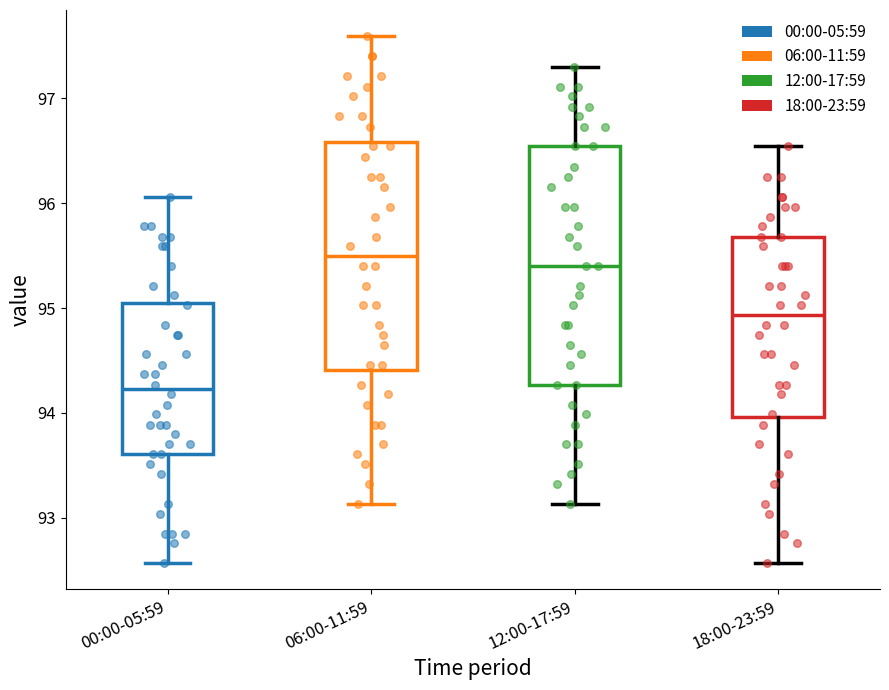

Reading left to right, read every box against the y-axis: the position of its median line, the range the box covers, and the ends of its whiskers. The values are not printed on the chart, so give them approximately, as read against the axis.

00:00-05:59: median 94.2, box 93.6 to 95.1, whiskers 92.6 to 96.1
06:00-11:59: median 95.5, box 94.4 to 96.6, whiskers 93.1 to 97.6
12:00-17:59: median 95.4, box 94.3 to 96.5, whiskers 93.1 to 97.3
18:00-23:59: median 94.9, box 94.0 to 95.7, whiskers 92.6 to 96.5